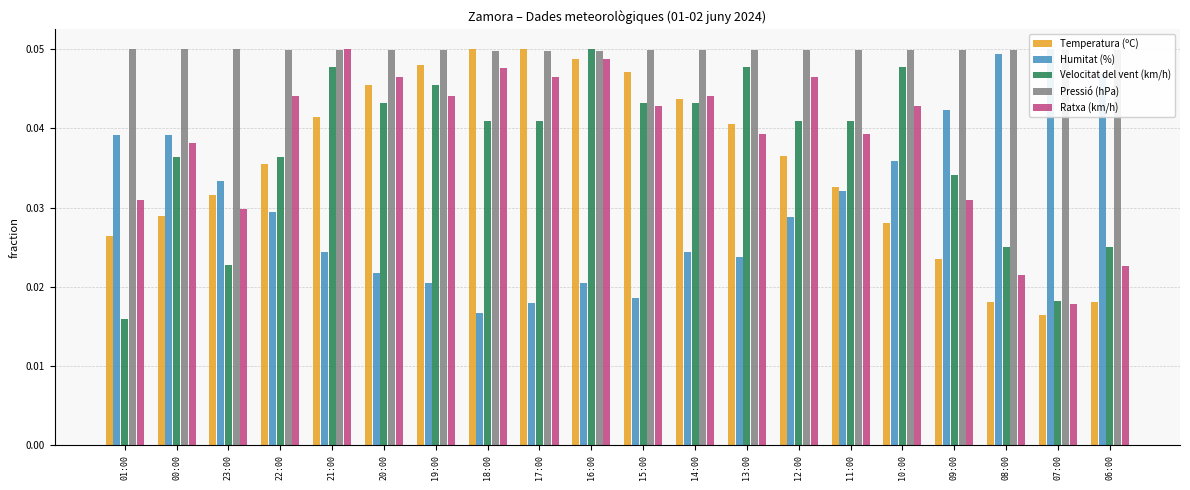

Which has a higher value, 18:00 or 17:00?

18:00